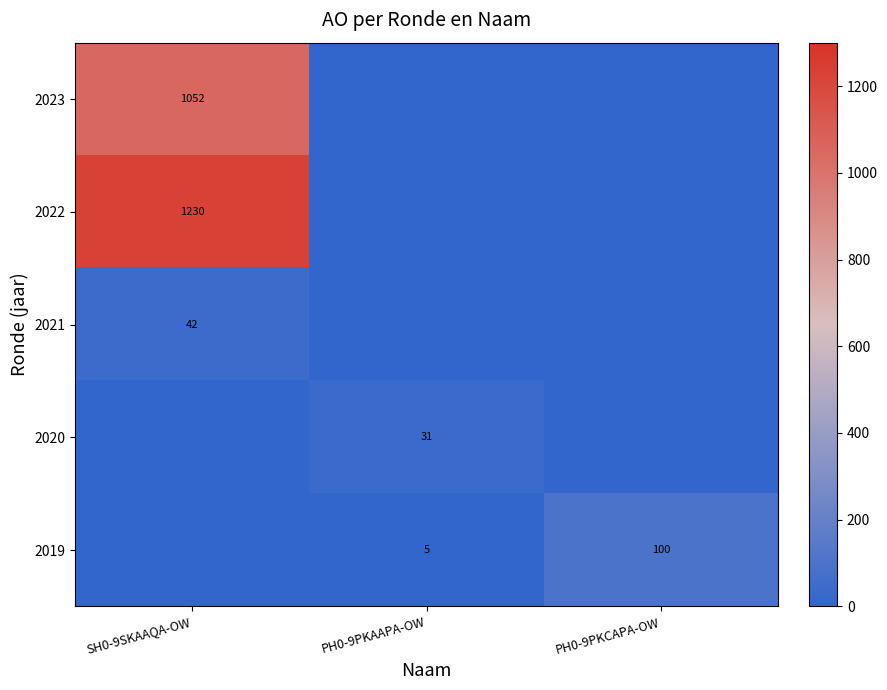

Is it true that 2023 equals 1655 at SH0-9SKAAQA-OW?

False